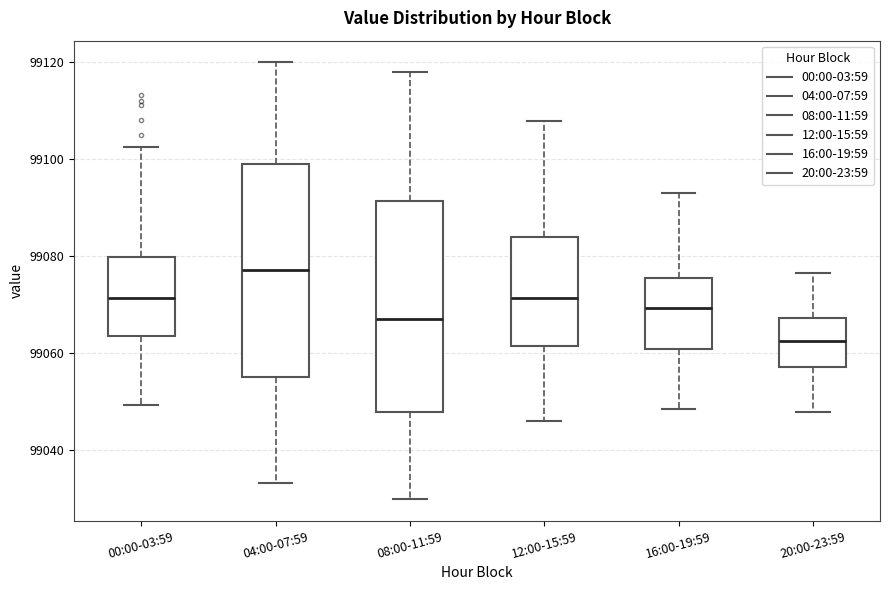

Where does the lower whisker of the box for 08:00-11:59 end on the y-axis? The values are not printed on the chart, so give them approximately, as read against the axis.

99030